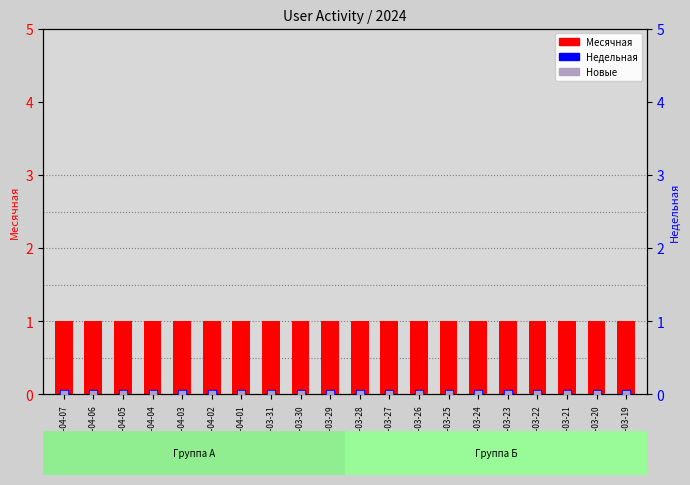

What are all the series names shown in the legend?

Месячная, Недельная, Новые